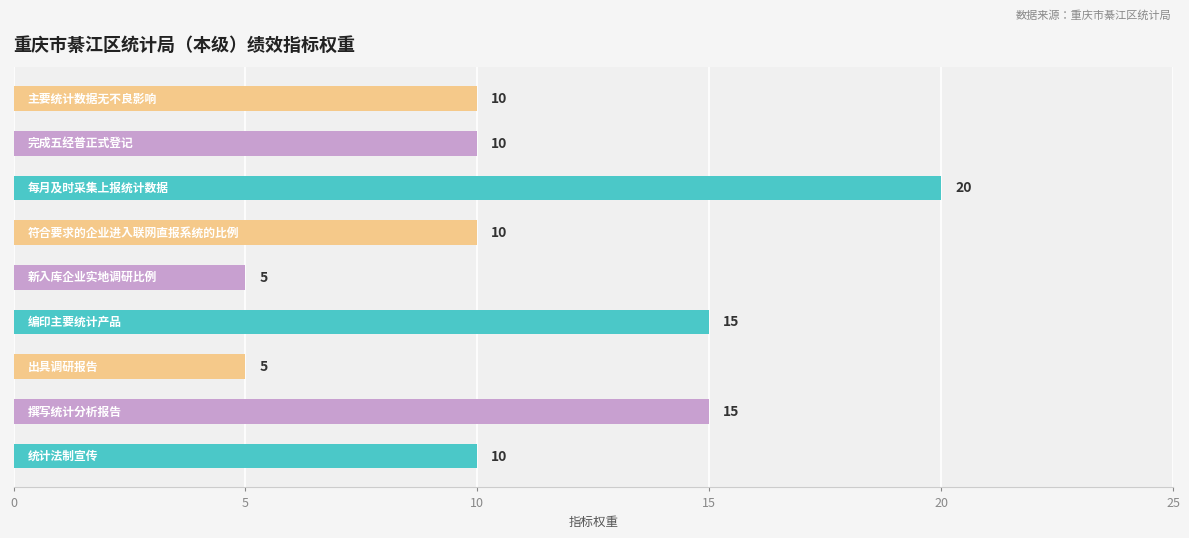

What is the greatest value displayed?

20